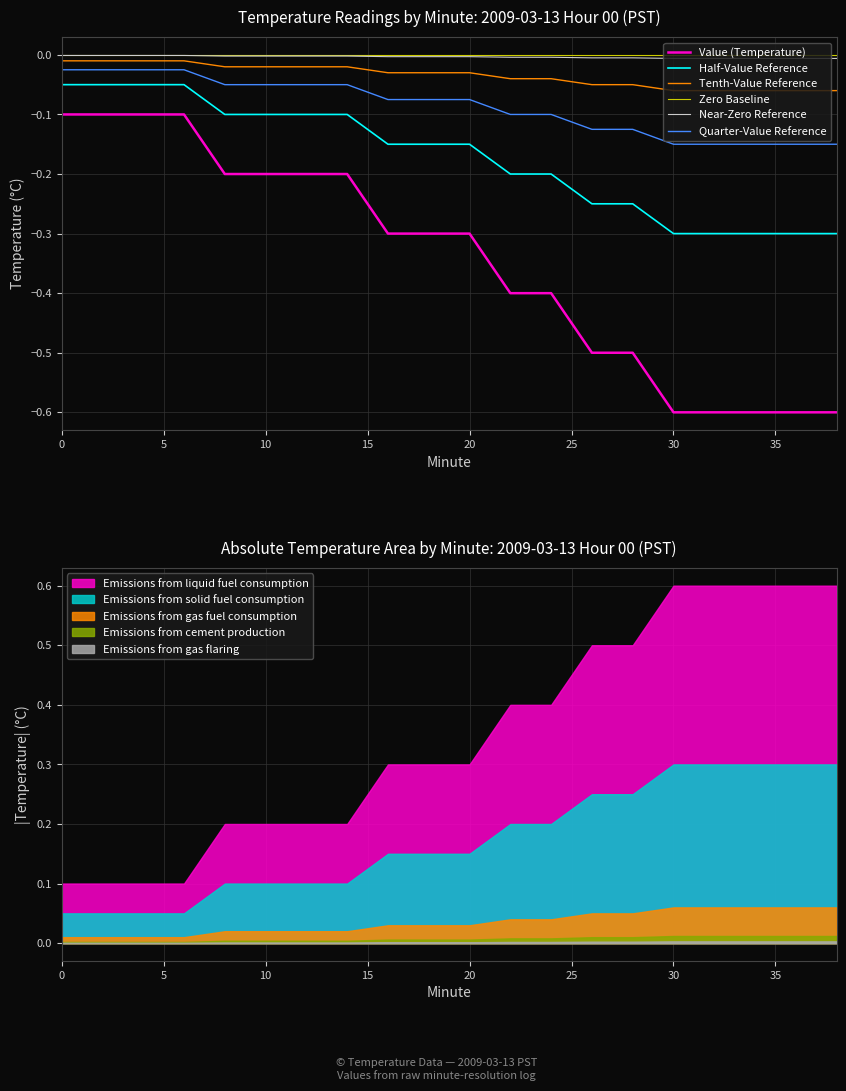

True or false: Zero Baseline and Quarter-Value Reference intersect in this chart.

False